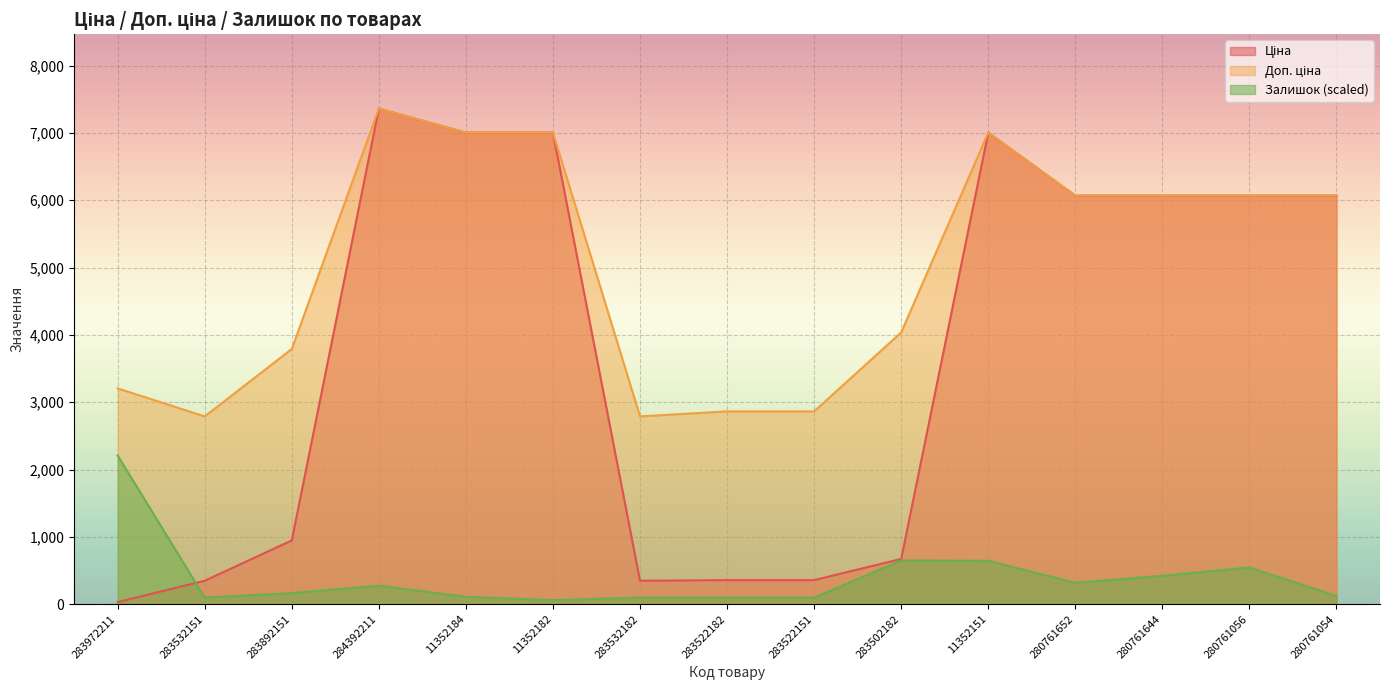

Which category has the lowest value across all series?

283972211